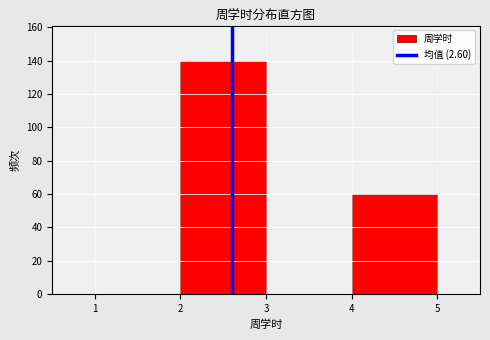

How tall is the bar that spans 2 to 3 on the x-axis? The values are not printed on the chart, so give them approximately, as read against the axis.

140